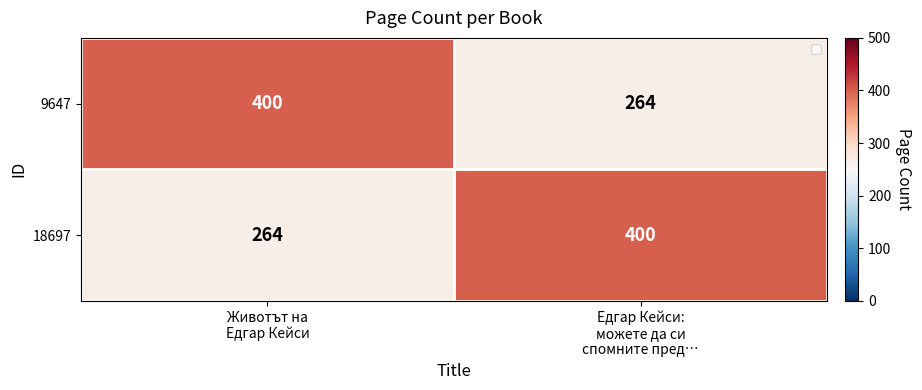

What is the maximum value shown in the chart?

400